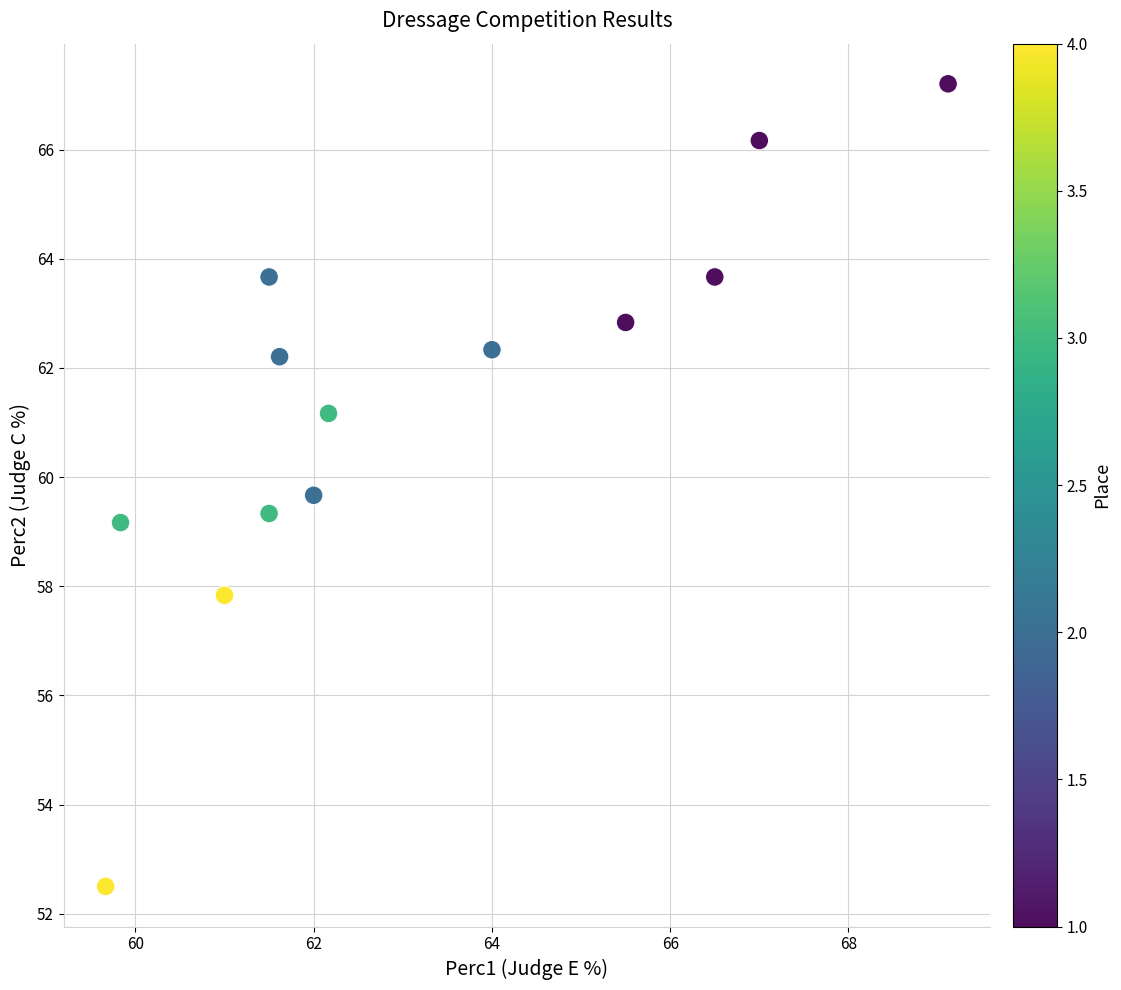

What is the range of X values (max minus min)?

9.5